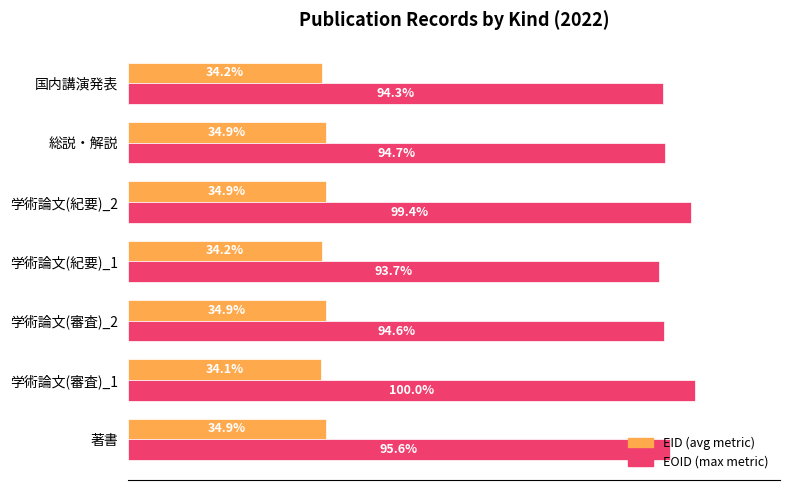

Which label corresponds to the largest value in the chart?

学術論文(審査)_1